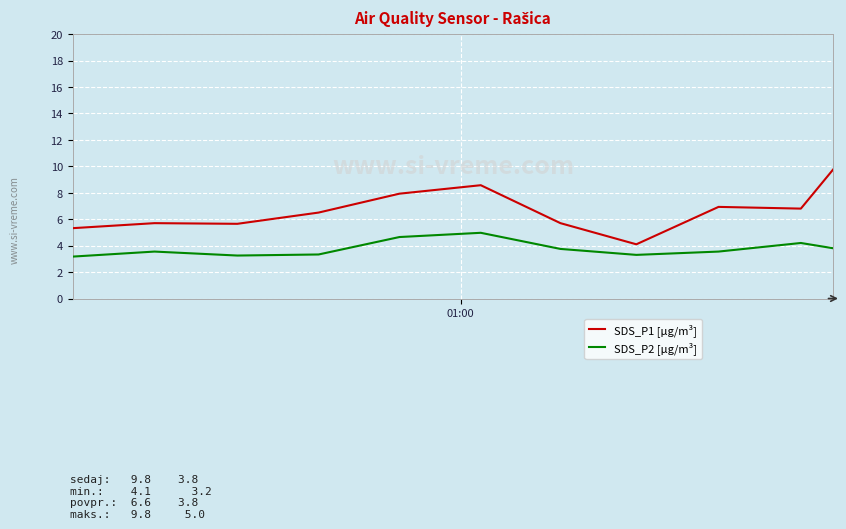

True or false: SDS_P1 [μg/m³] and SDS_P2 [μg/m³] intersect in this chart.

False